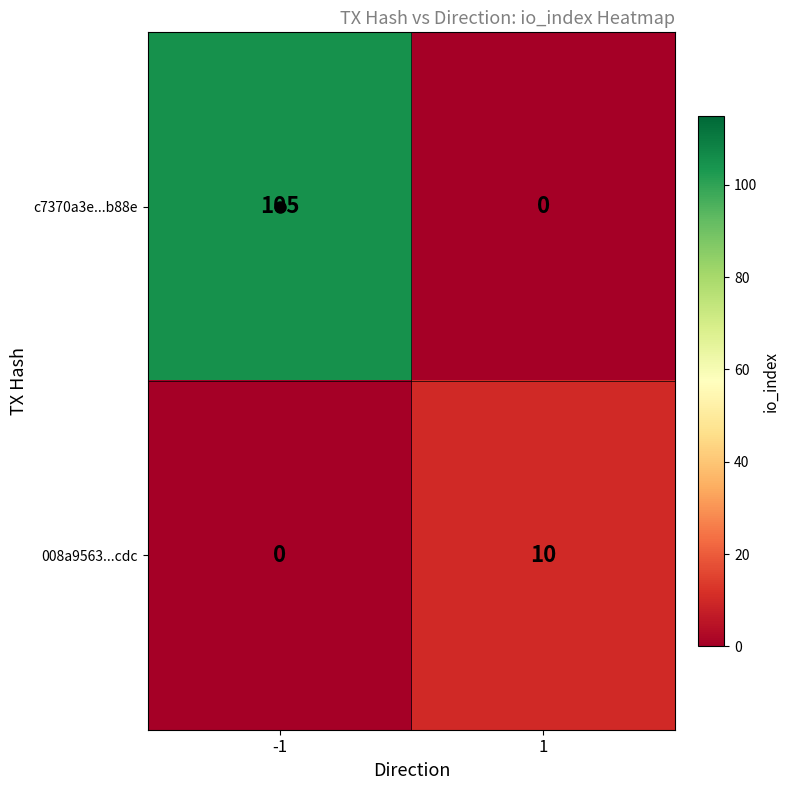

What is the difference between the maximum and minimum values in the 008a9563...cdc series?

10